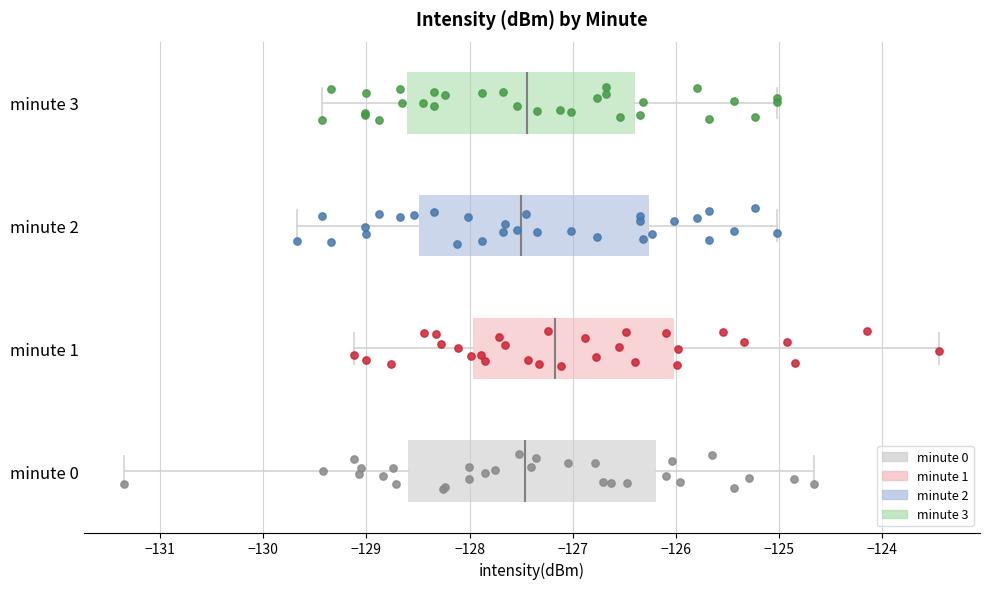

Which box is the widest, from its left edge to its right edge?

minute 0